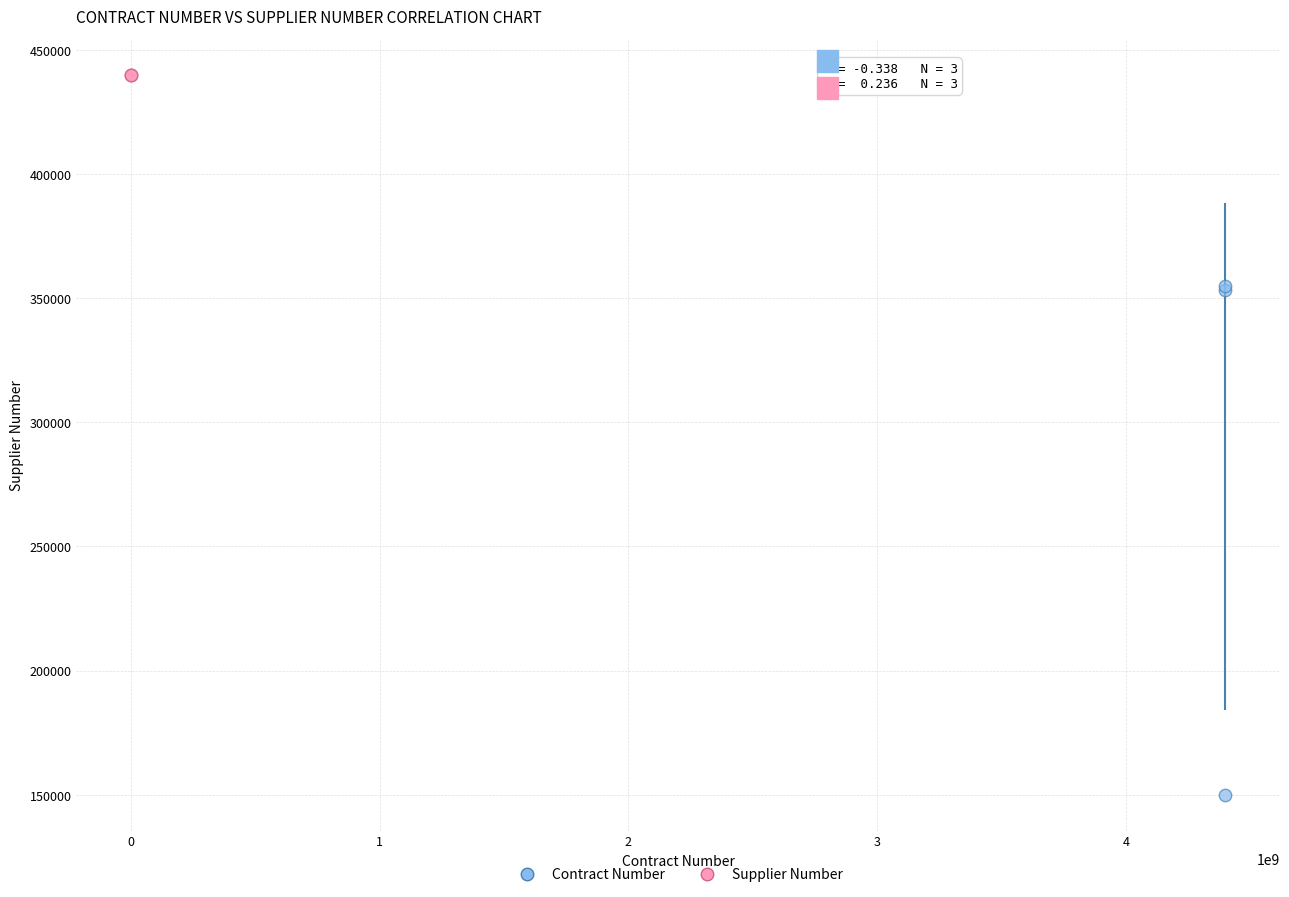

What are all the series names shown in the legend?

Contract Number, Supplier Number